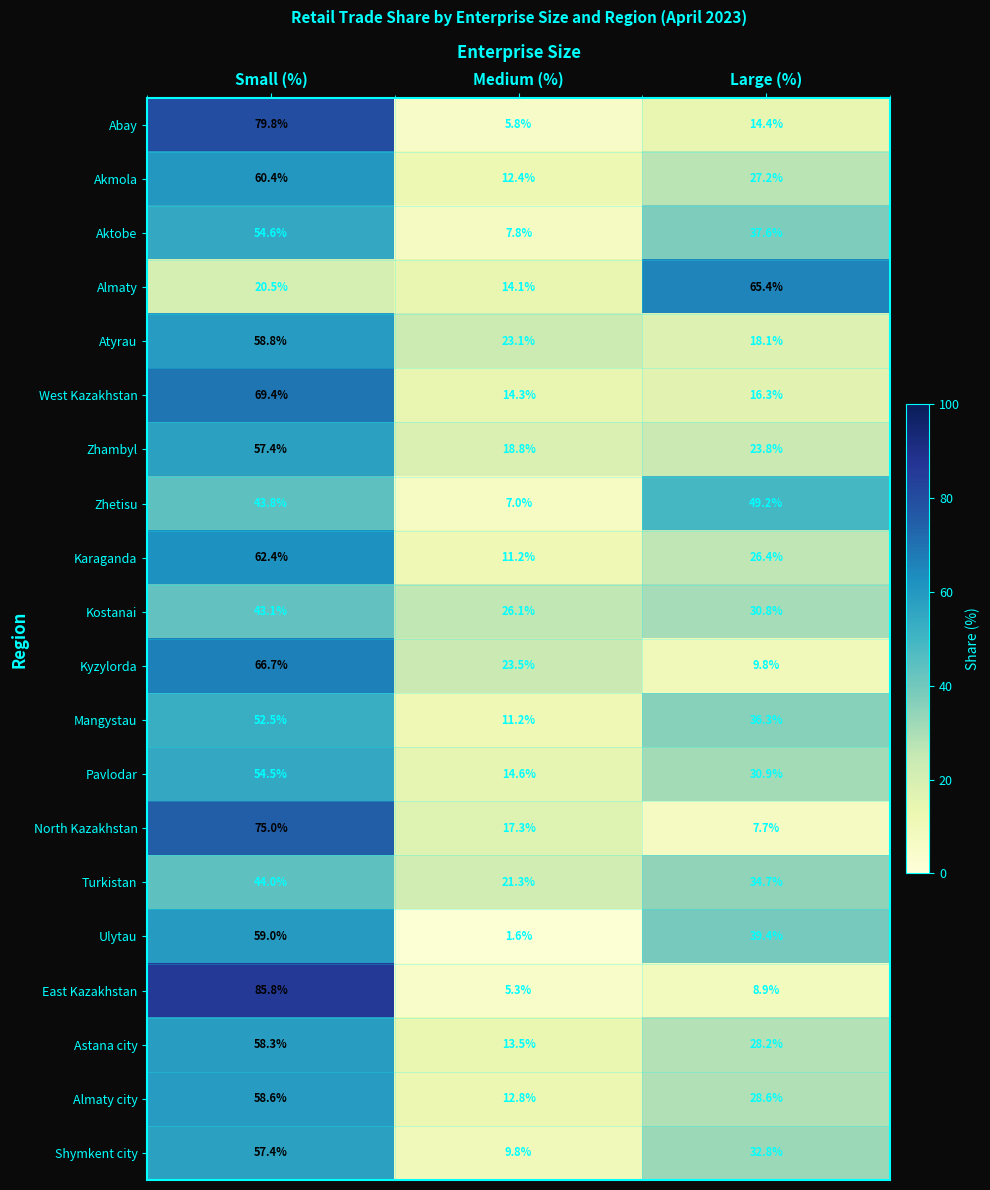

At how many categories does at least one series exceed 59?

2